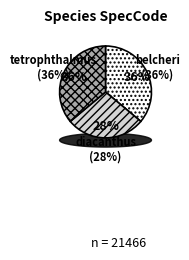

Do belcheri and tetrophthalmus together represent more than half of the pie?

Yes